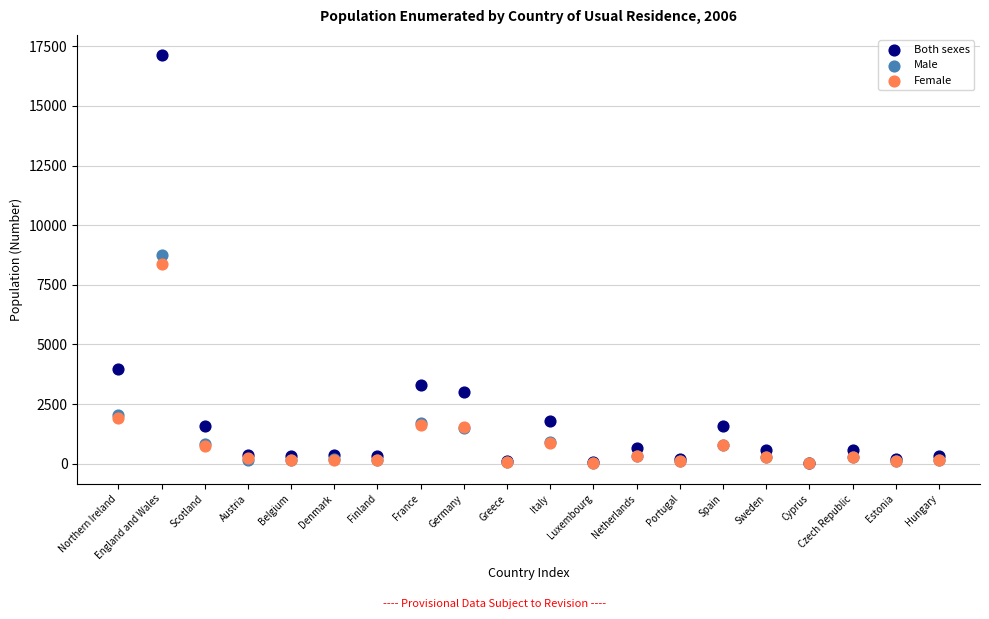

In the Male series, what Y value is closest to 4383?

2047